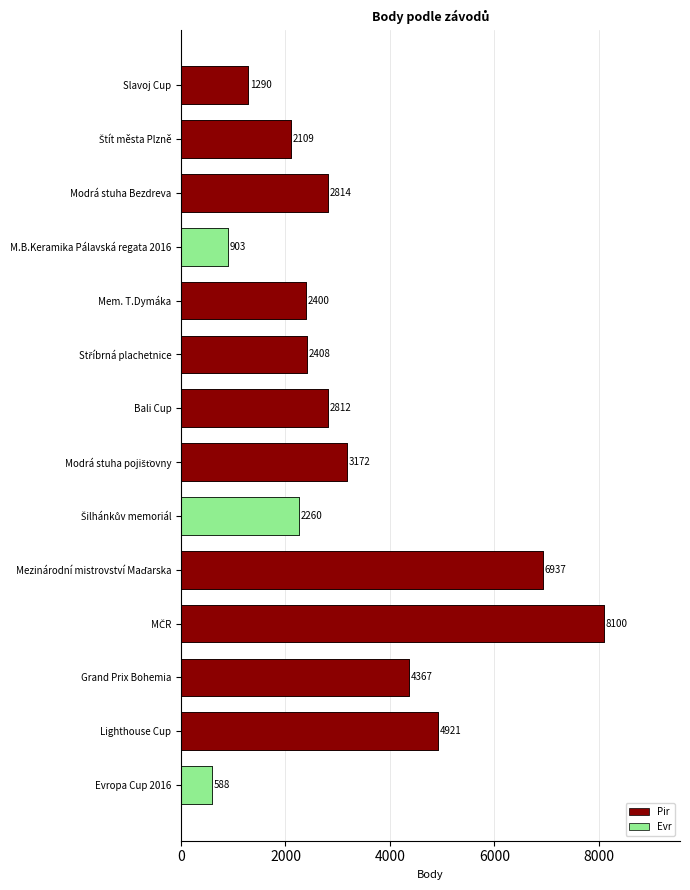

Between MČR and Evropa Cup 2016, which is larger?

MČR